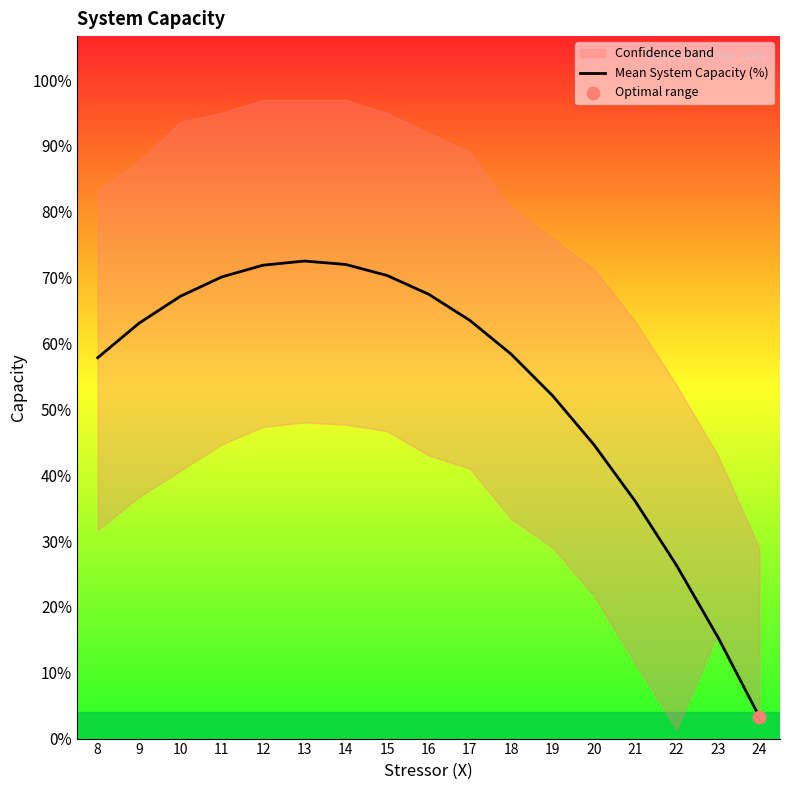

Between 14 and 18, which is larger?

14